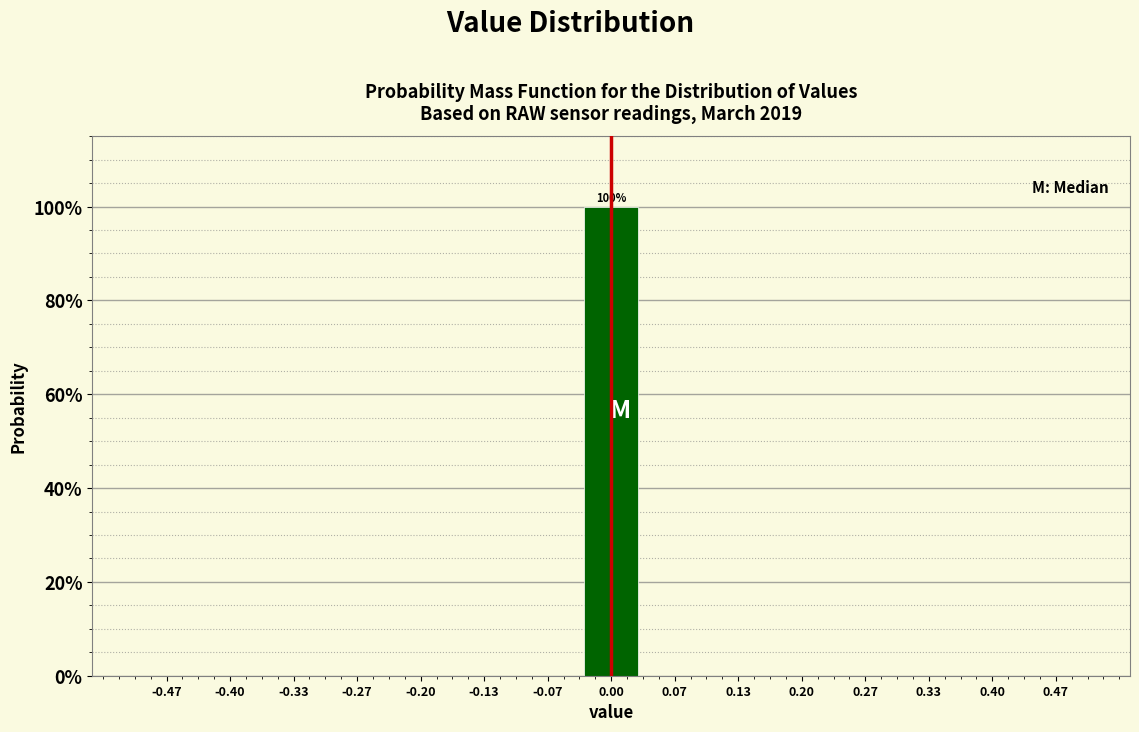

Which range on the x-axis has the tallest bar?

-0.03 to 0.03